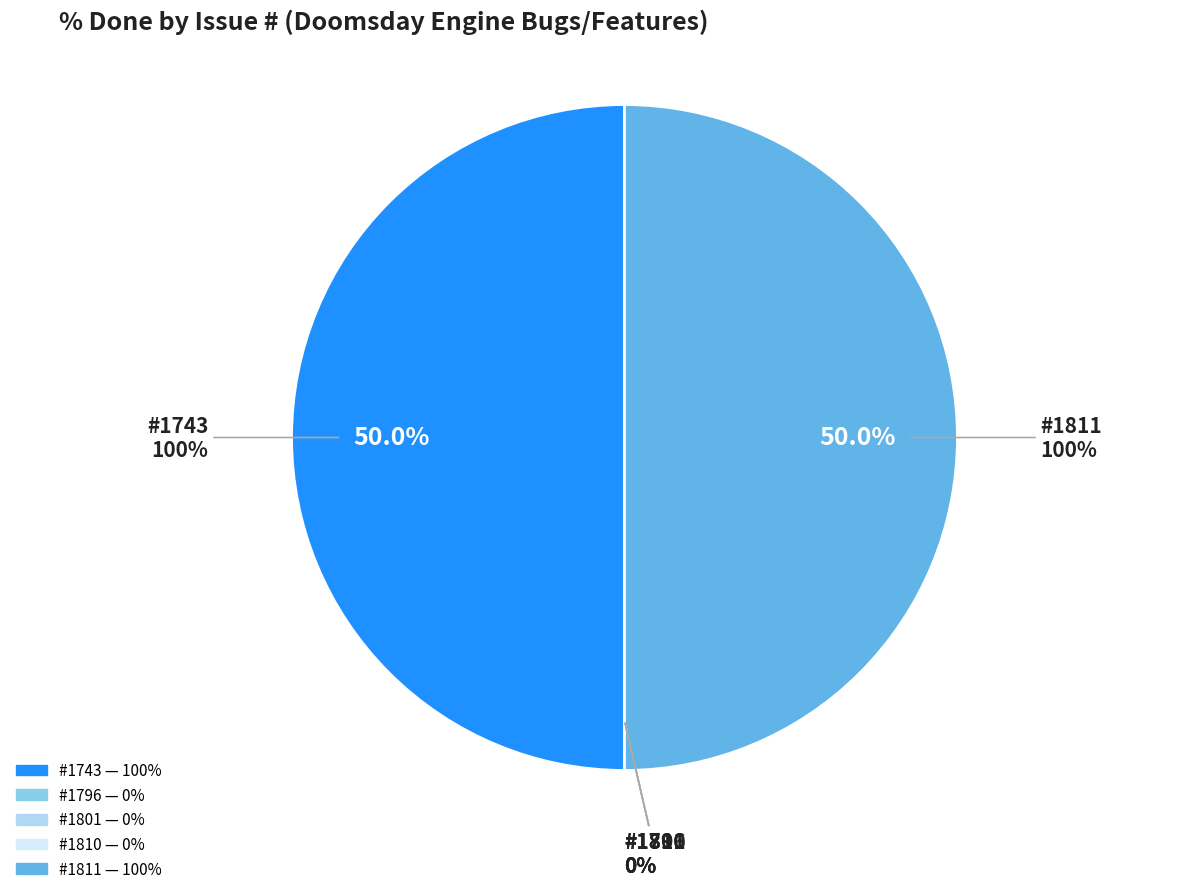

Which category has the biggest portion of the pie?

1743